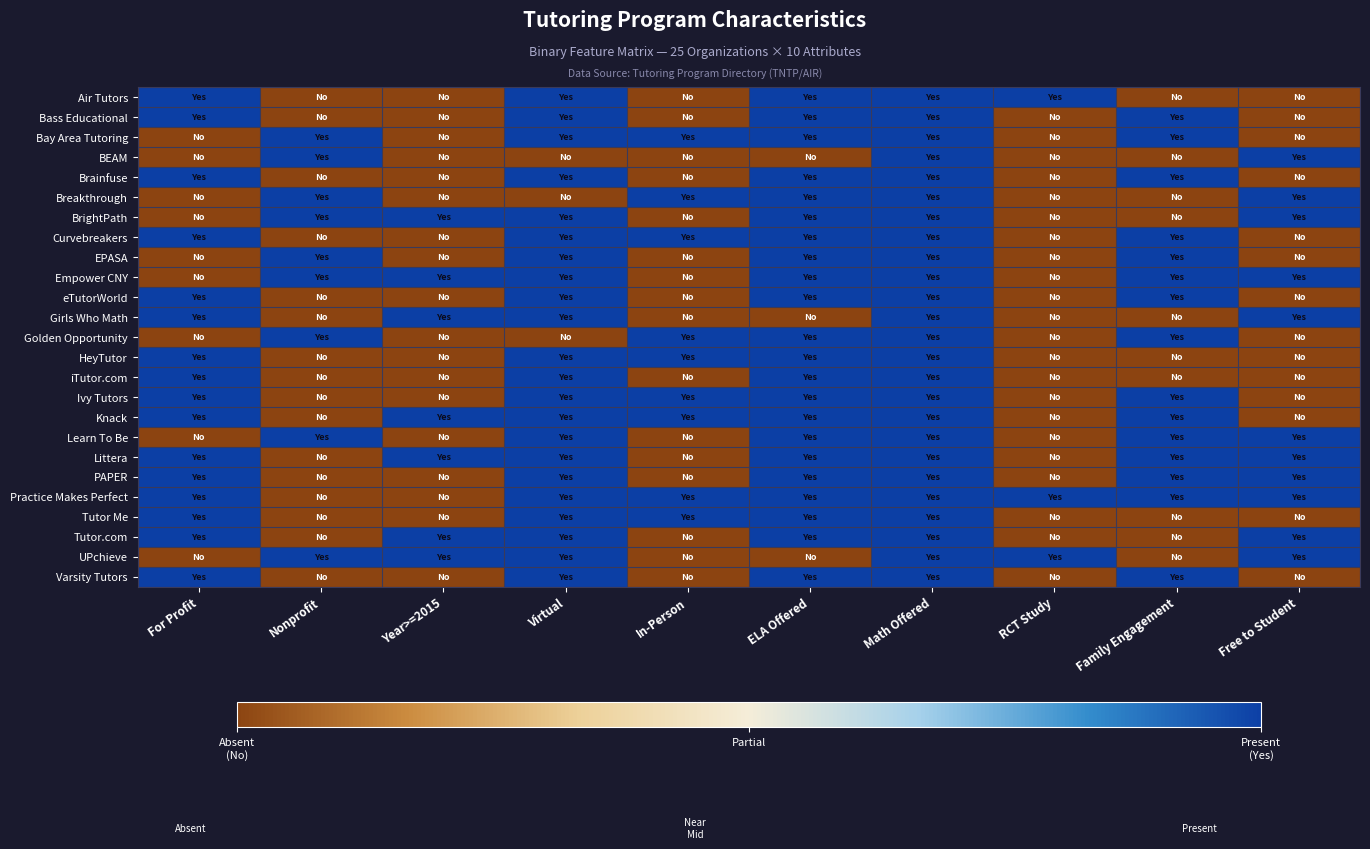

List the series in order of their peak value, lowest first.

Air Tutors, Bass Educational, Bay Area Tutoring, BEAM, Brainfuse, Breakthrough, BrightPath, Curvebreakers, EPASA, Empower CNY, eTutorWorld, Girls Who Math, Golden Opportunity, HeyTutor, iTutor.com, Ivy Tutors, Knack, Learn To Be, Littera, PAPER, Practice Makes Perfect, Tutor Me, Tutor.com, UPchieve, Varsity Tutors